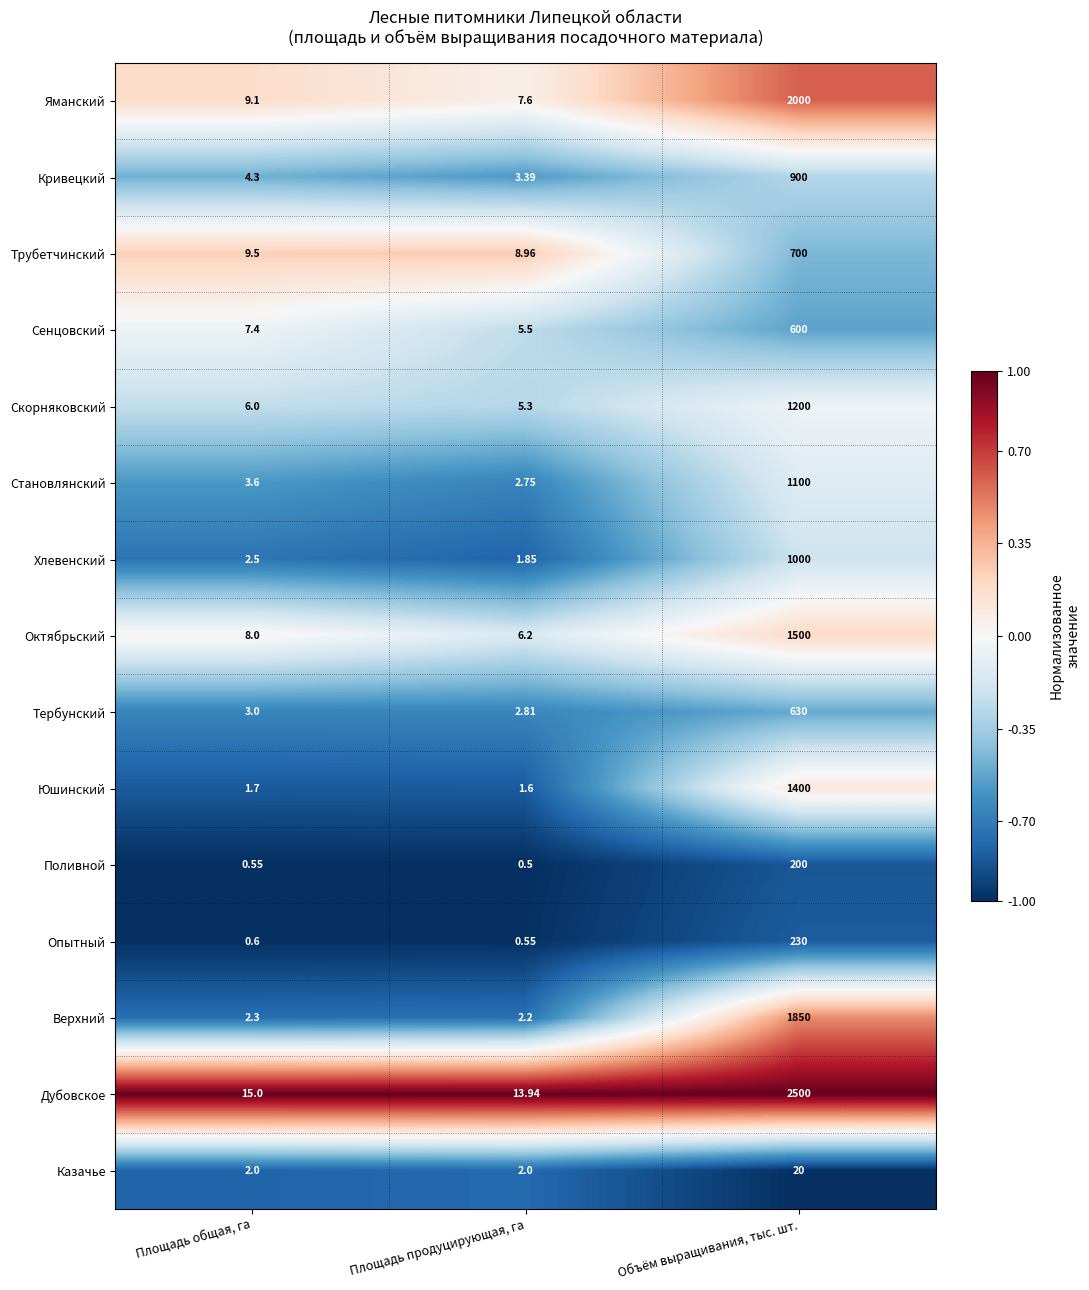

Which label corresponds to the largest value in the chart?

Объём выращивания, тыс. шт.